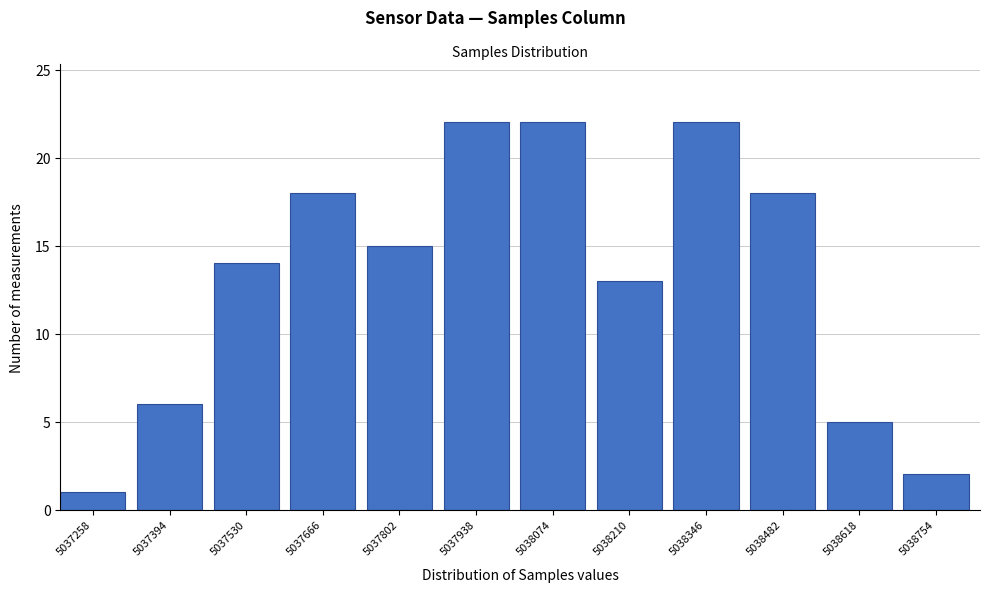

Reading left to right, what are all the values shown in this chart?

1	6	14	18	15	22	22	13	22	18	5	2